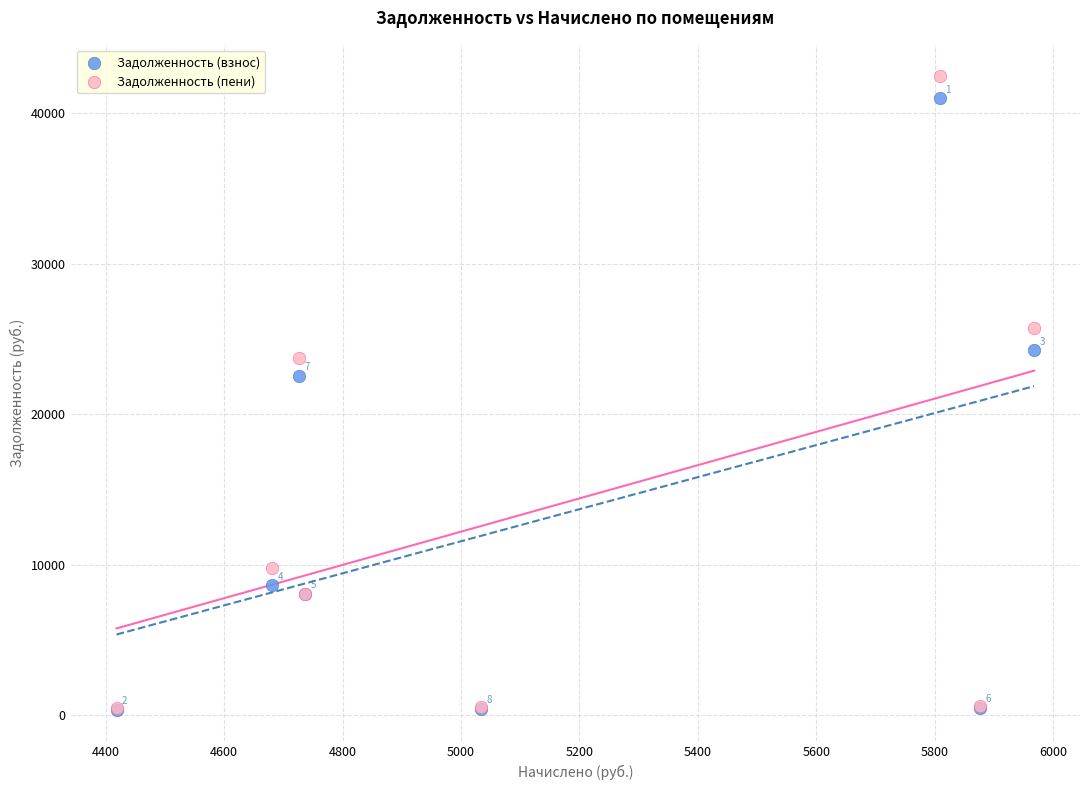

In the Задолженность (пени) series, what Y value is closest to 21442?

23737.8